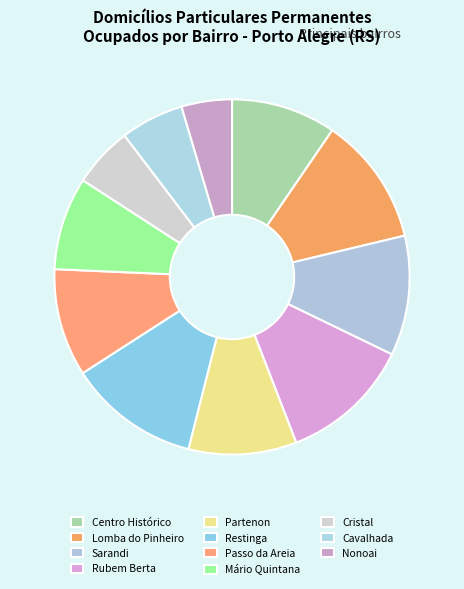

To the nearest percent, what is the combined percentage of Partenon and Sarandi?

21%